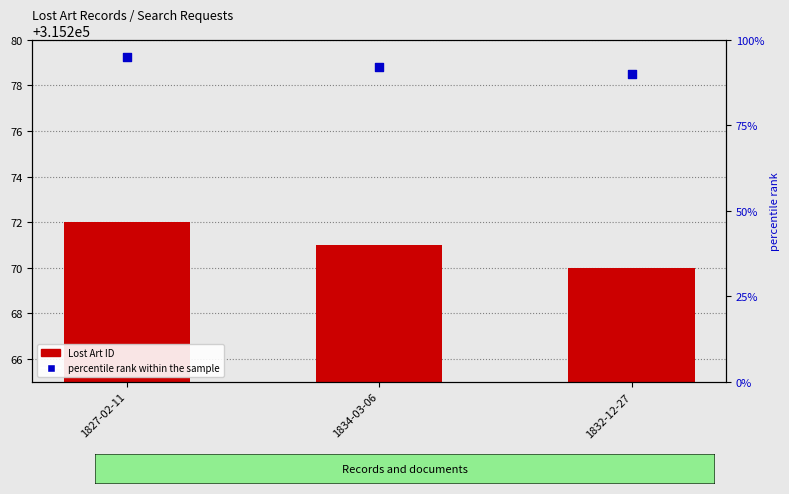

At how many categories does at least one series exceed 202415?

3